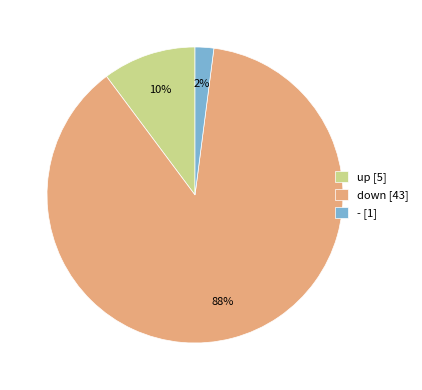

Do - [1] and up [5] together represent more than half of the pie?

No